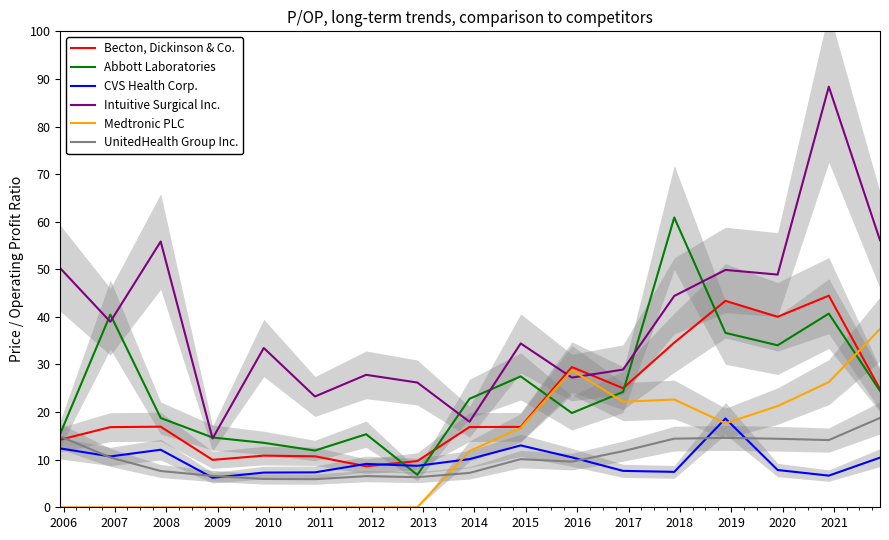

What is the average value of the CVS Health Corp. series?

9.8